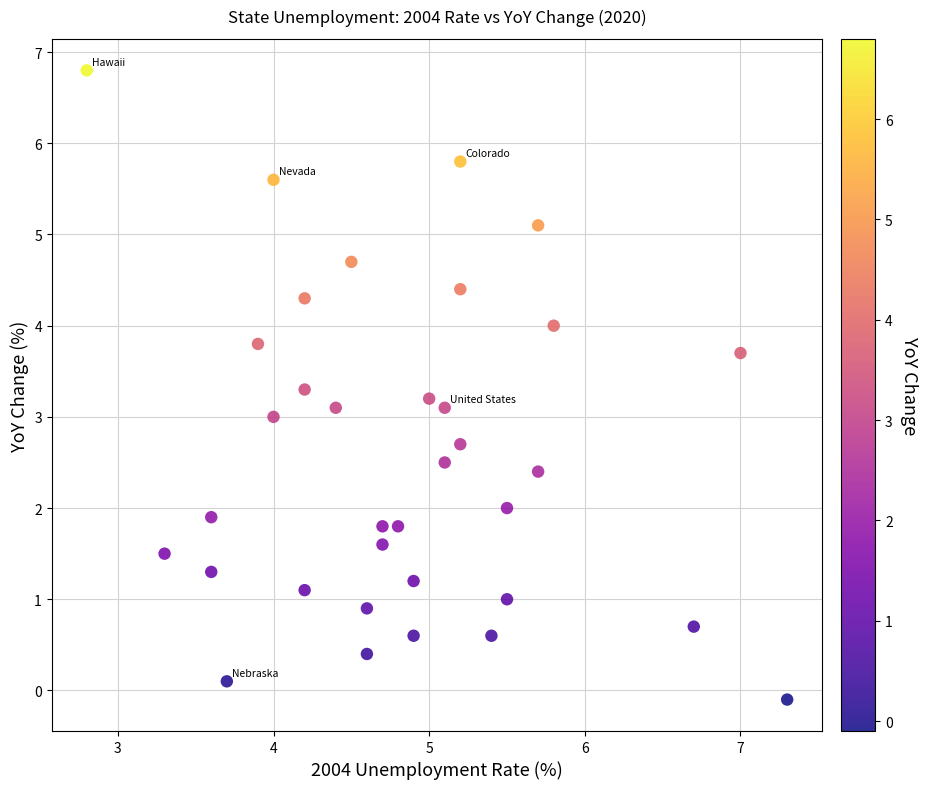

What is the range of X values (max minus min)?

4.5